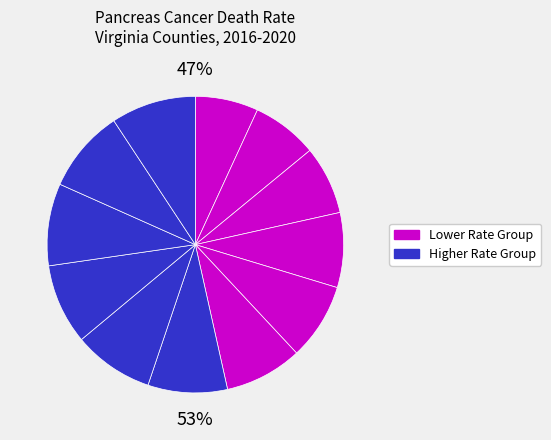

Is it true that Buchanan County is 9% of the pie?

True